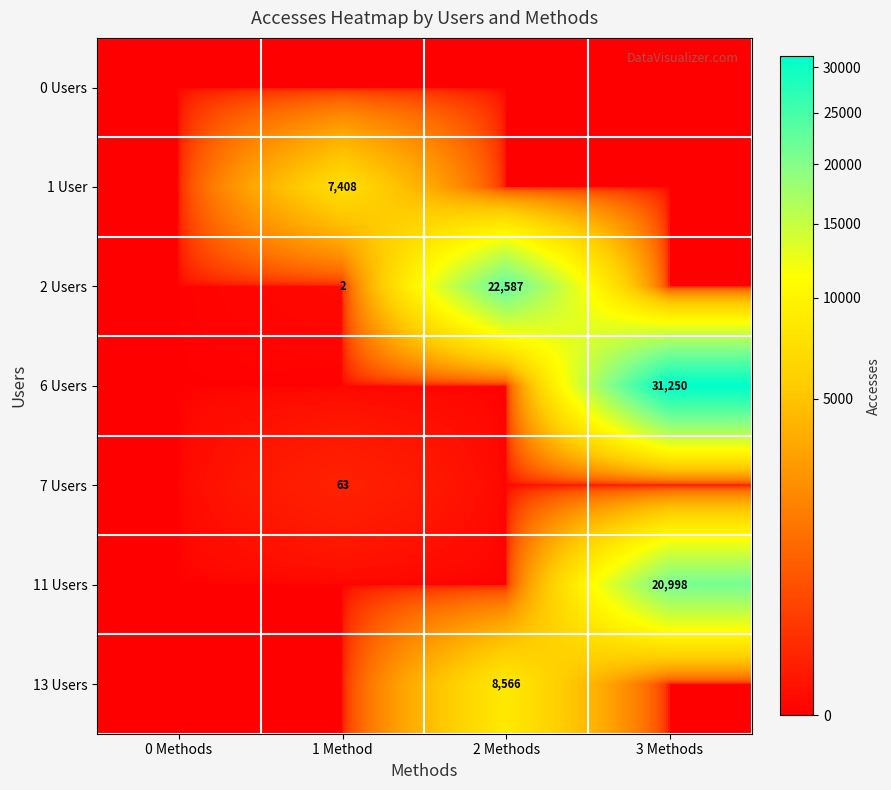

What is the difference between the highest and lowest values at 2 Methods?

22587